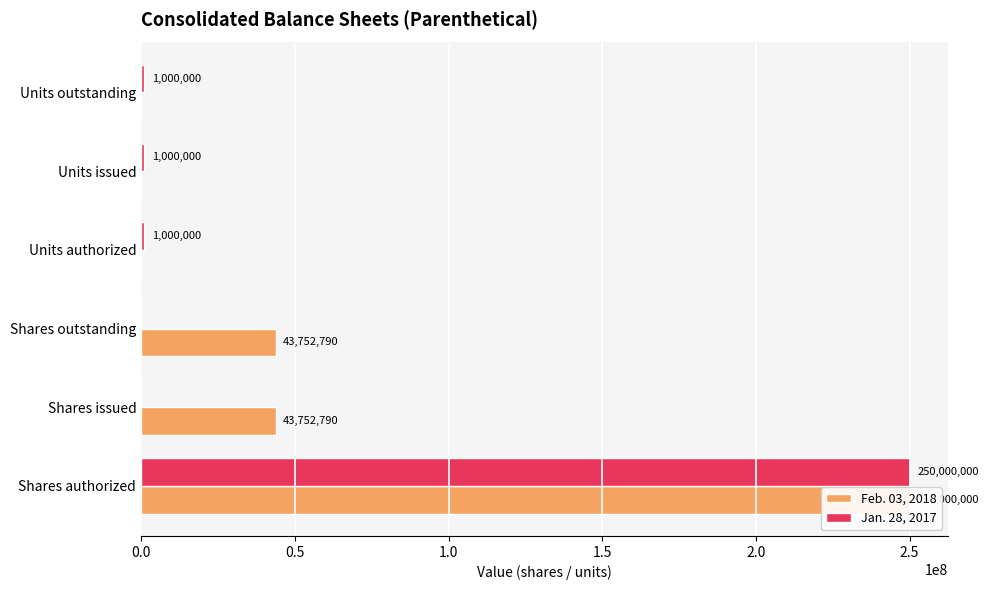

Which series has the largest range (max minus min)?

Feb. 03, 2018